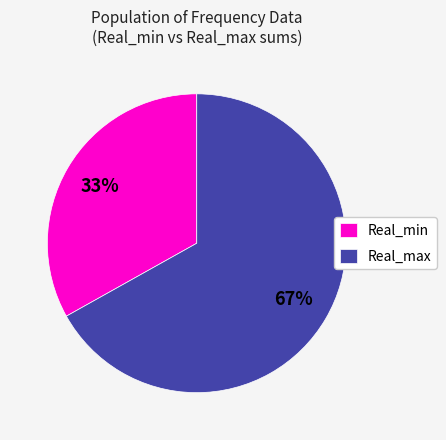

The Real_max slice represents 58% of the pie. True or false?

False